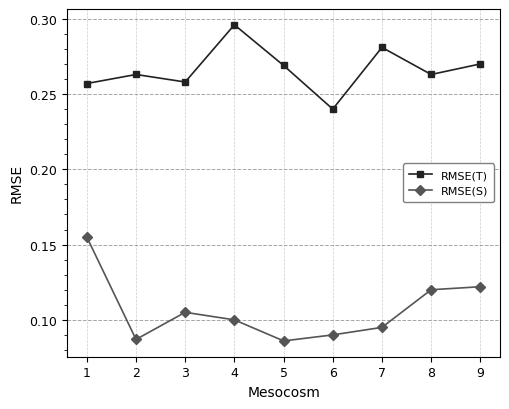

Which category has the highest value across all series?

4